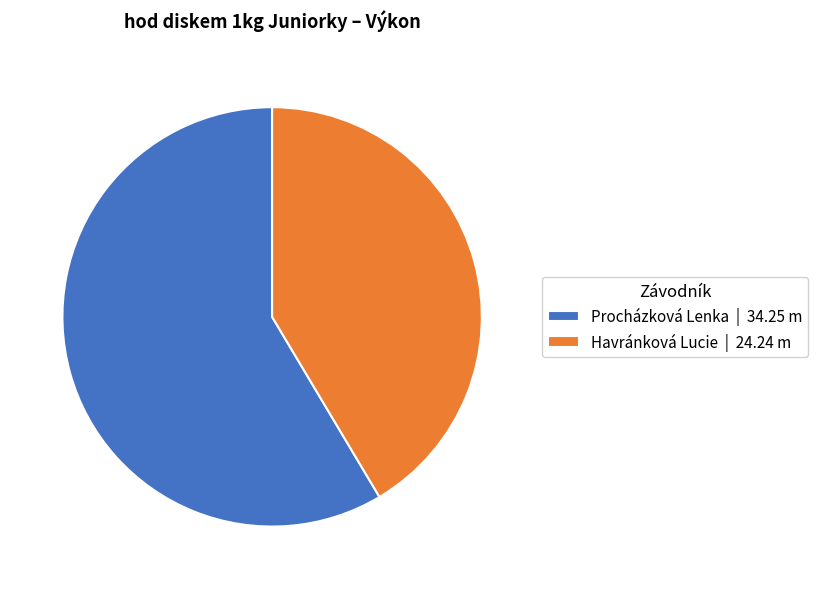

Which category accounts for the majority?

Procházková Lenka